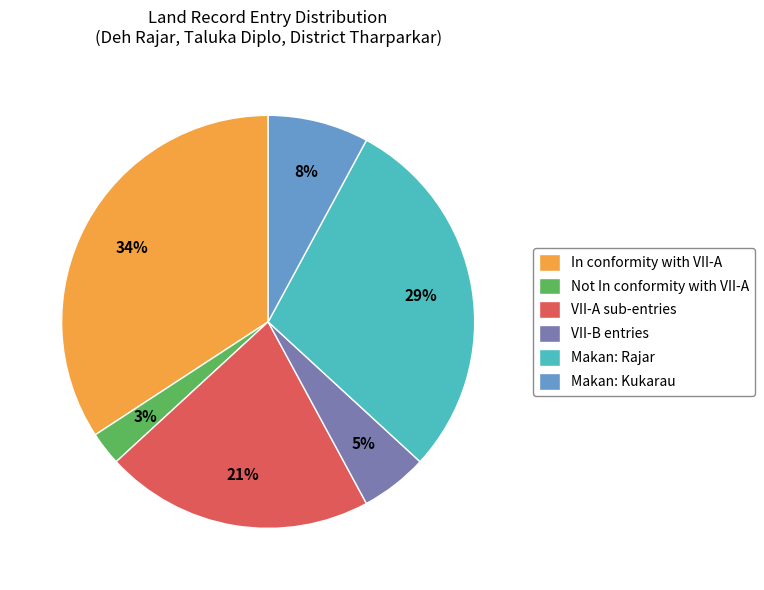

Is it true that Makan: Rajar is 29% of the pie?

True